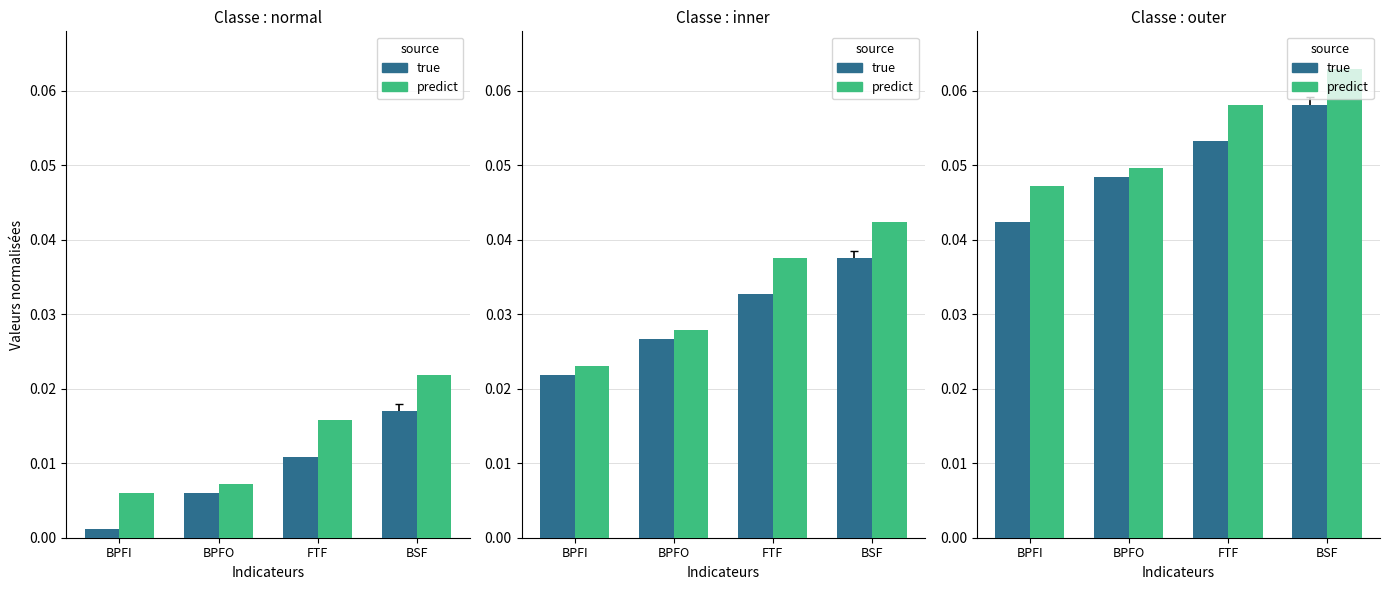

Between BSF and FTF, which is larger?

BSF